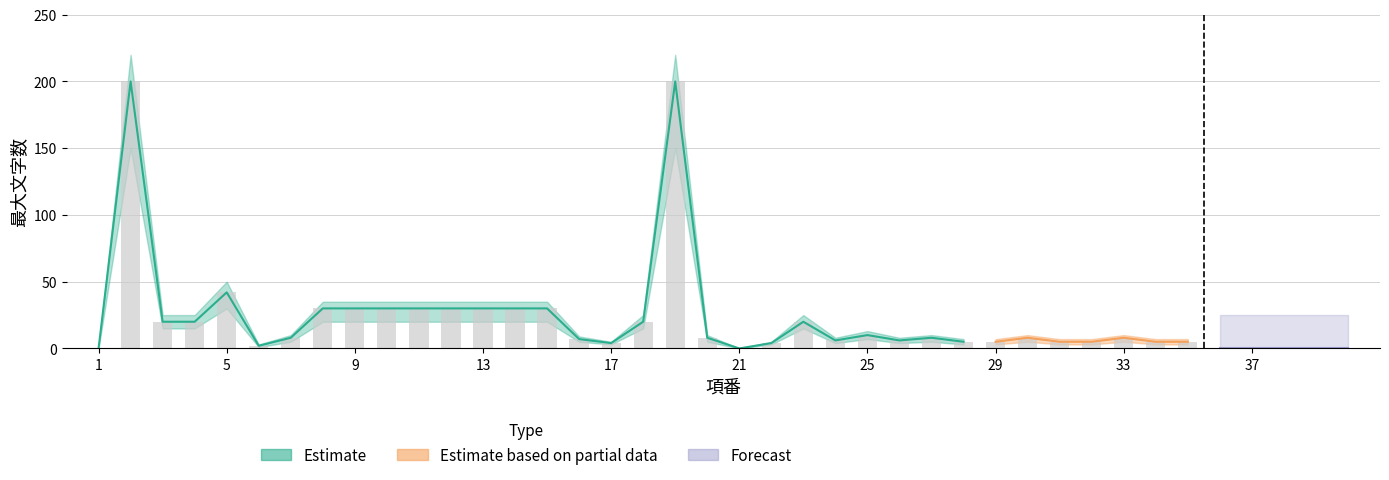

How many values exceed 20?

11